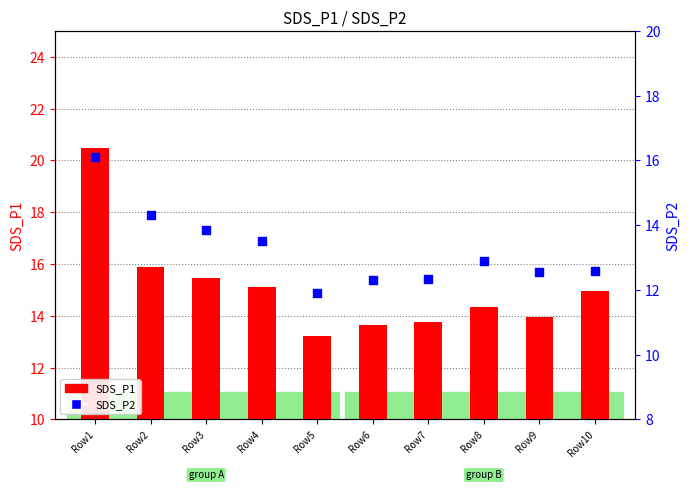

Which series has the largest Y range (max minus min)?

SDS_P1